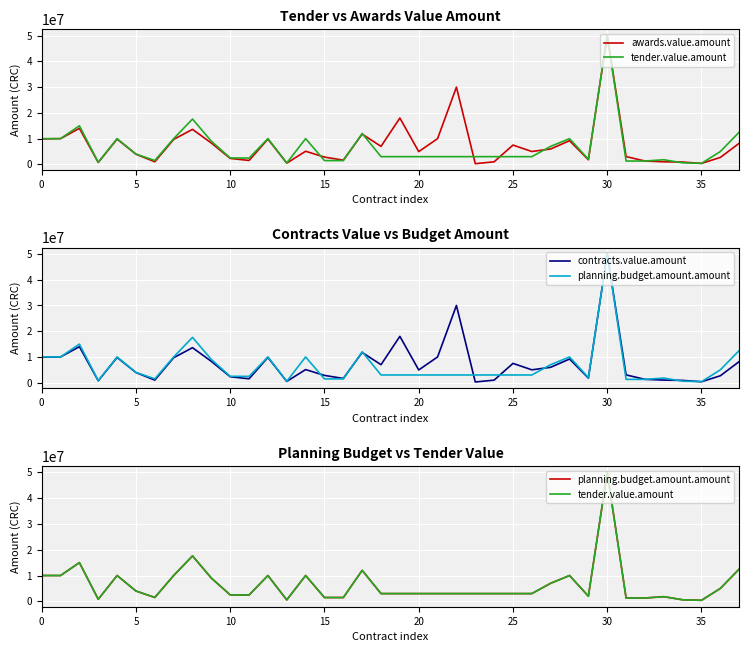

Between 14 and 25, which is larger?

14